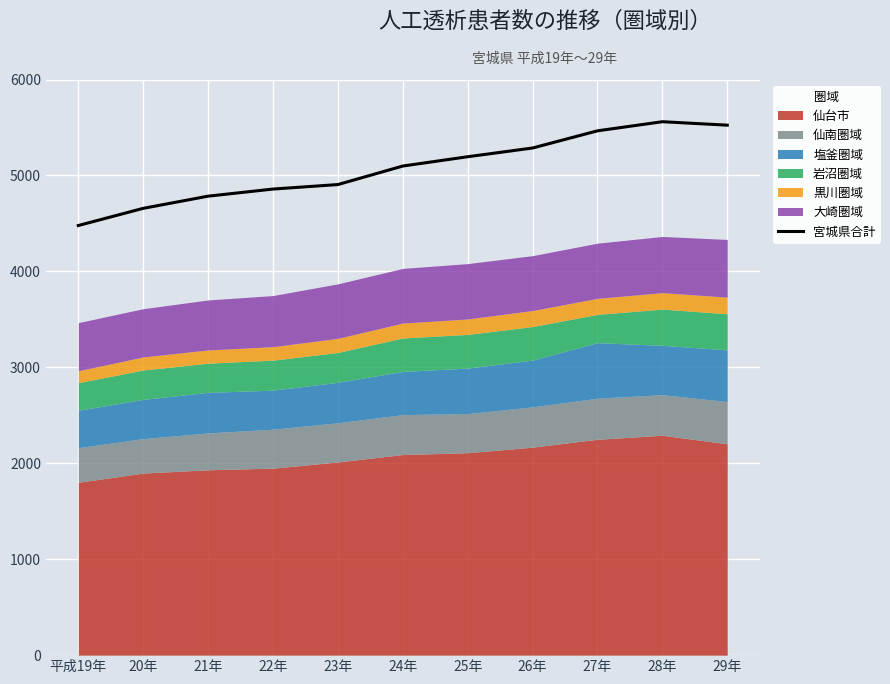

Count the number of categories in the chart.

11